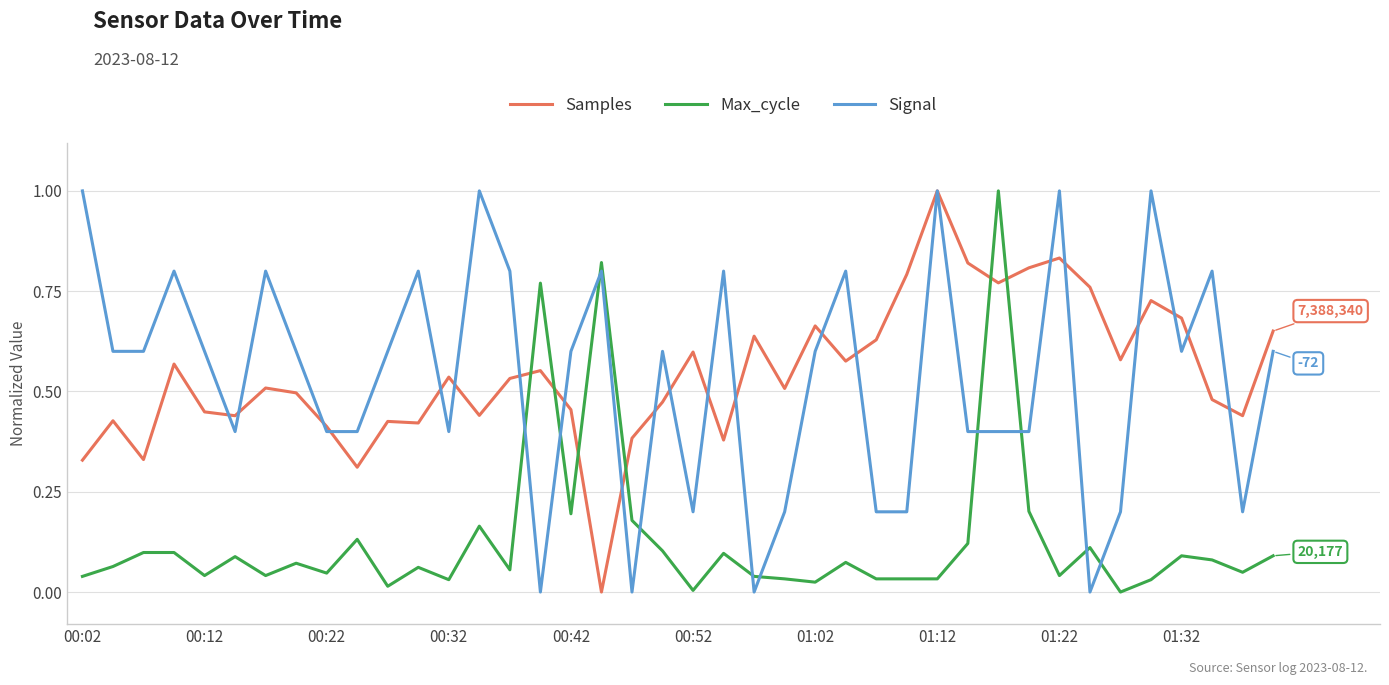

What is the greatest value displayed?

1.0